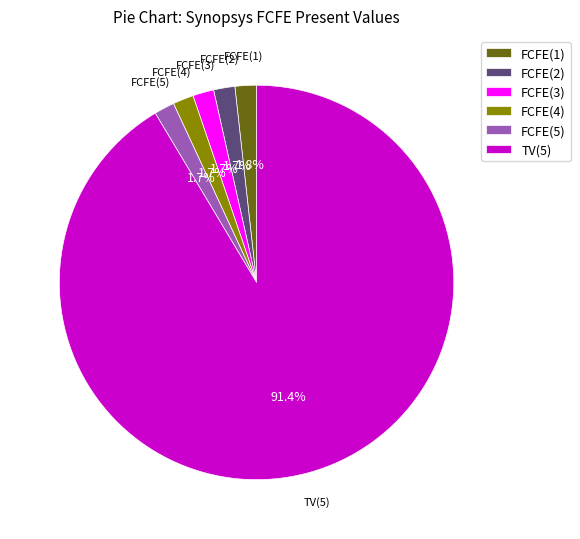

Which category has the biggest portion of the pie?

TV(5)